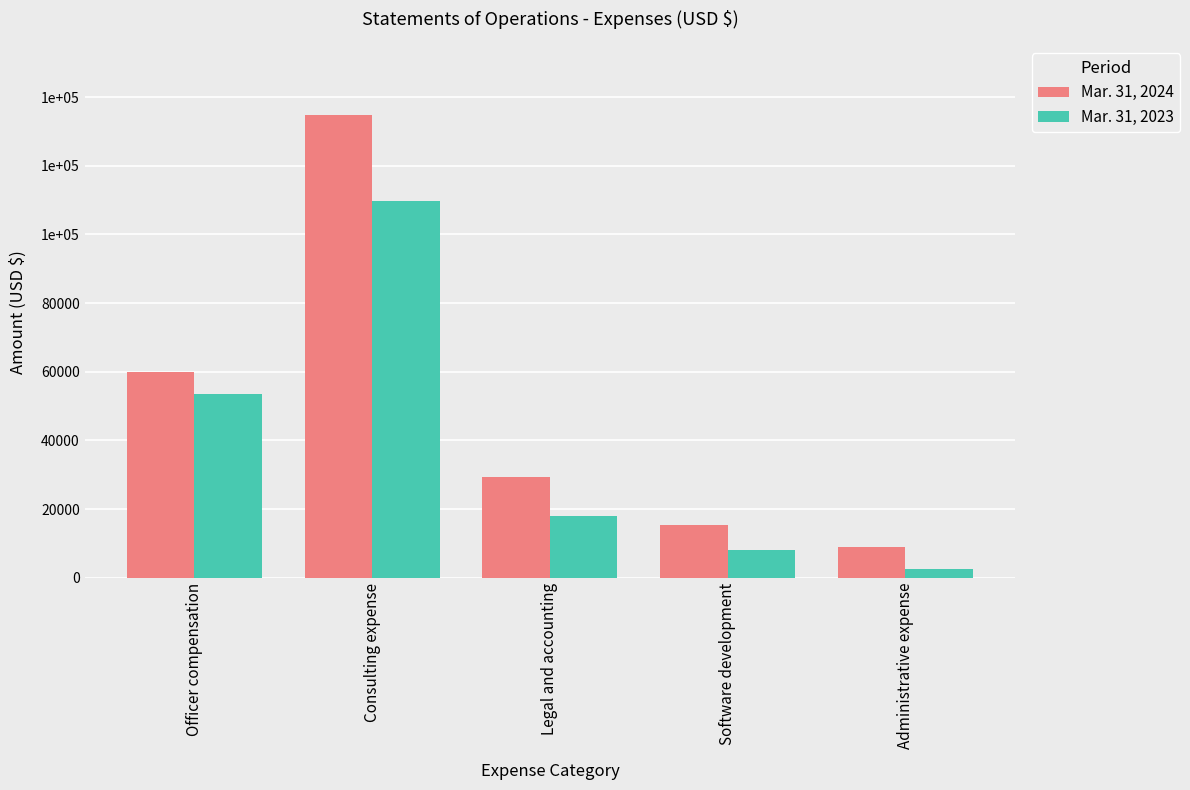

Which category has the lowest value across all series?

Administrative expense